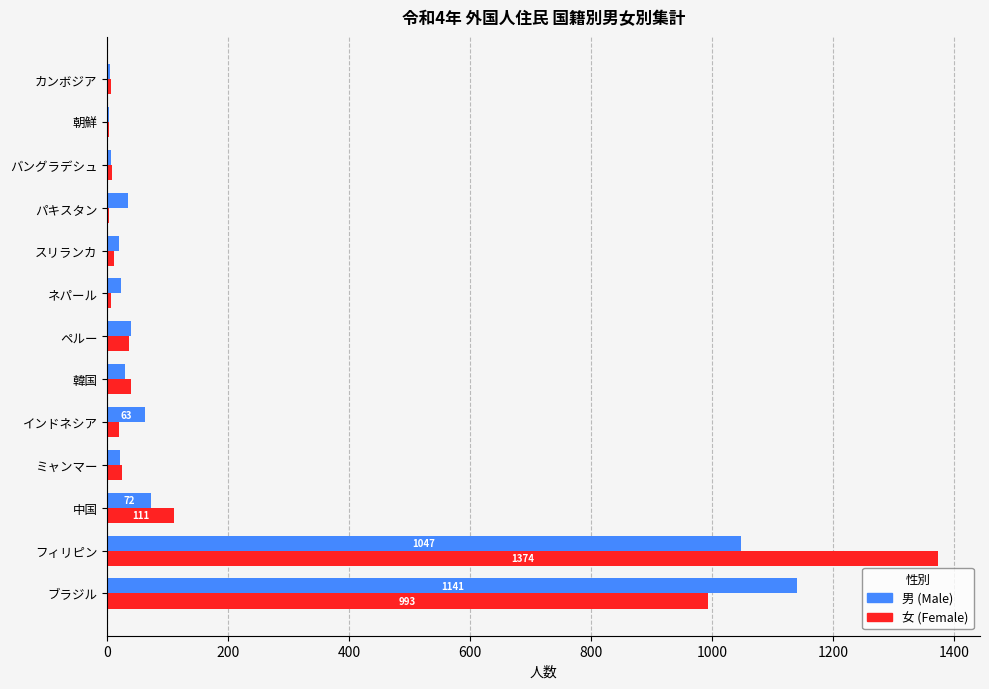

What is the maximum value shown in the chart?

1374